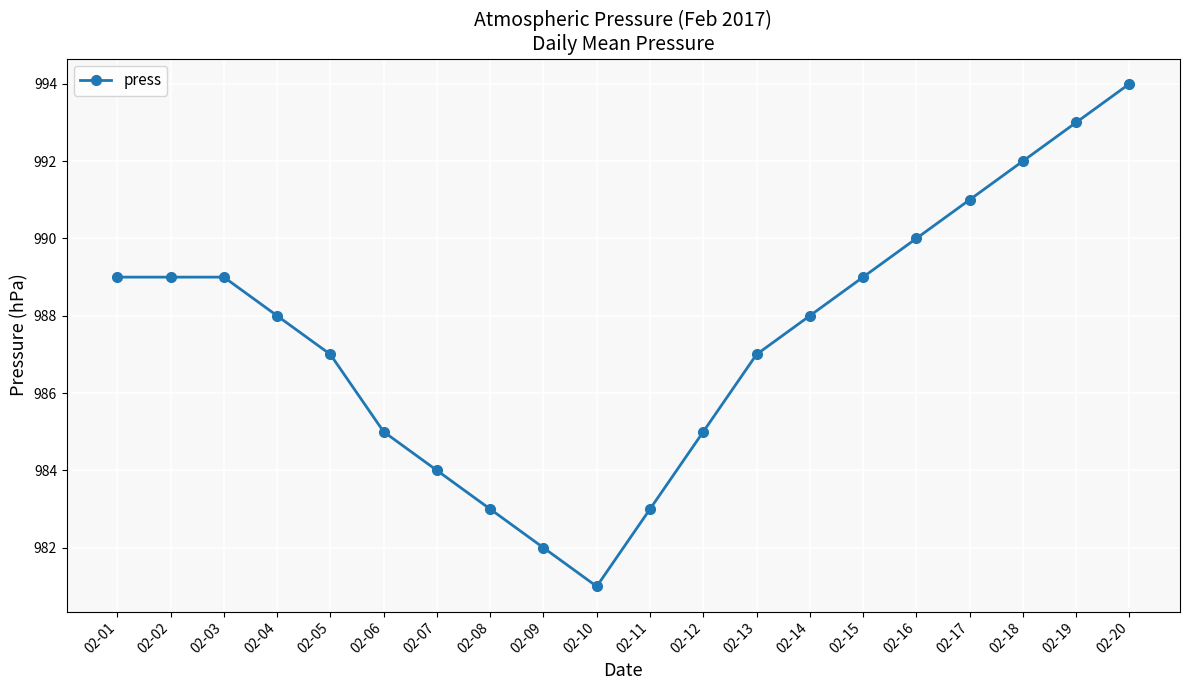

What is the sum of all values?

19749